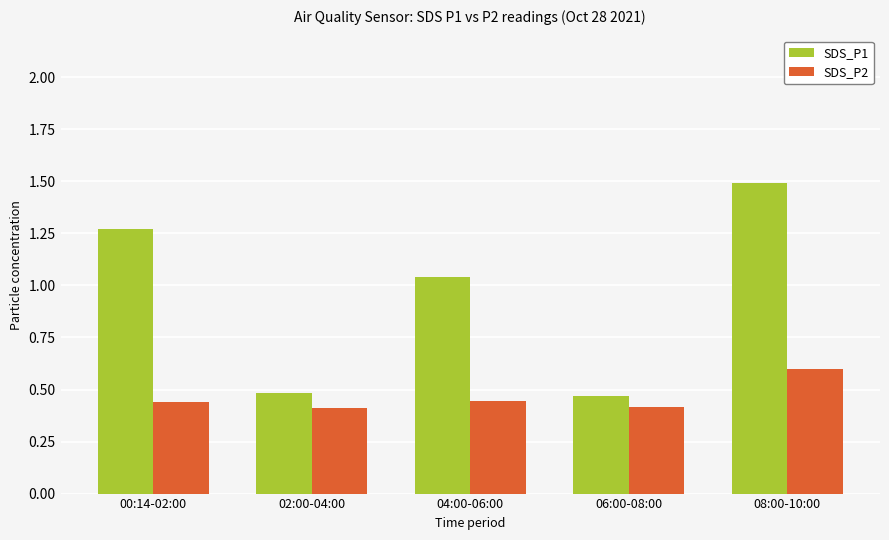

Which series has the largest range (max minus min)?

SDS_P1